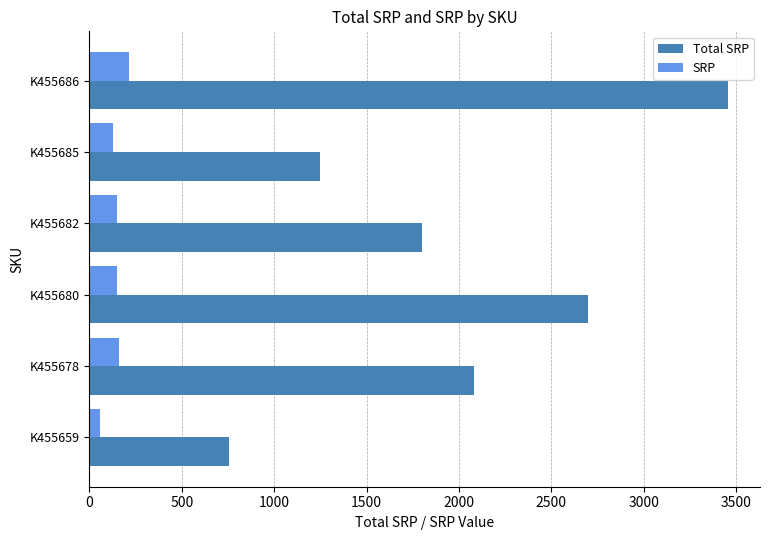

The value of SRP at K455678 is 160. True or false?

True